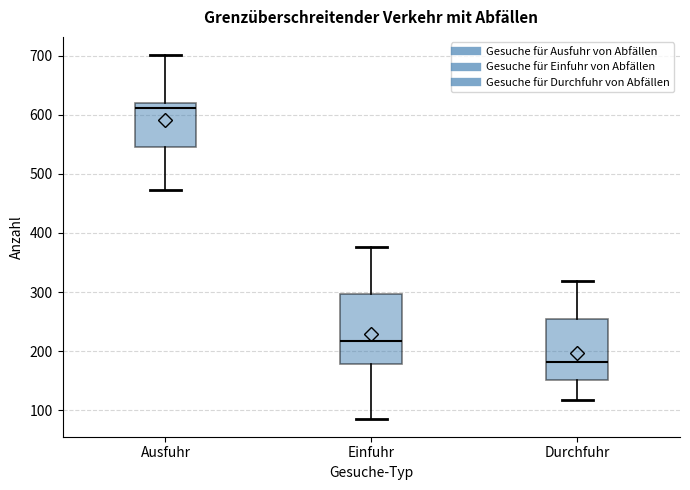

Reading left to right, transcribe this box plot: for each box, give where its median line is, the range the box spans, and where its two whiskers end, as read against the y-axis. The values are not printed on the chart, so give them approximately, as read against the axis.

Ausfuhr: median 610, box 550 to 620, whiskers 470 to 700
Einfuhr: median 220, box 180 to 300, whiskers 90 to 380
Durchfuhr: median 180, box 150 to 250, whiskers 120 to 320